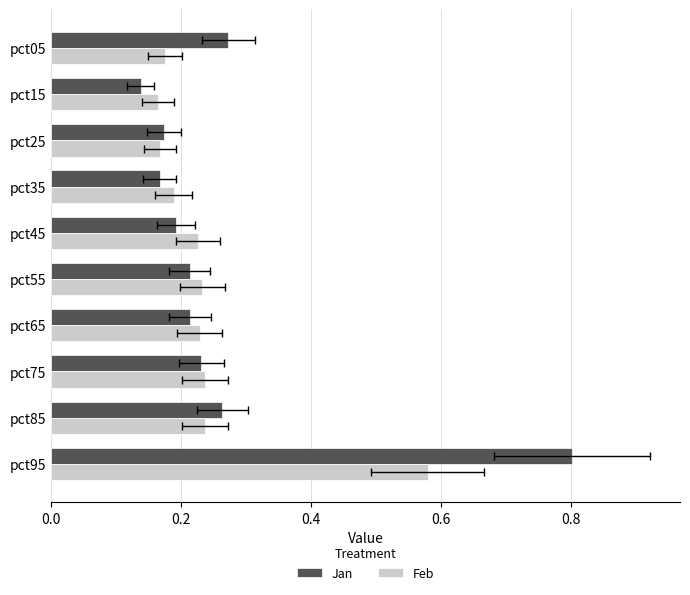

What is the difference between the maximum and minimum values in the Feb series?

0.4